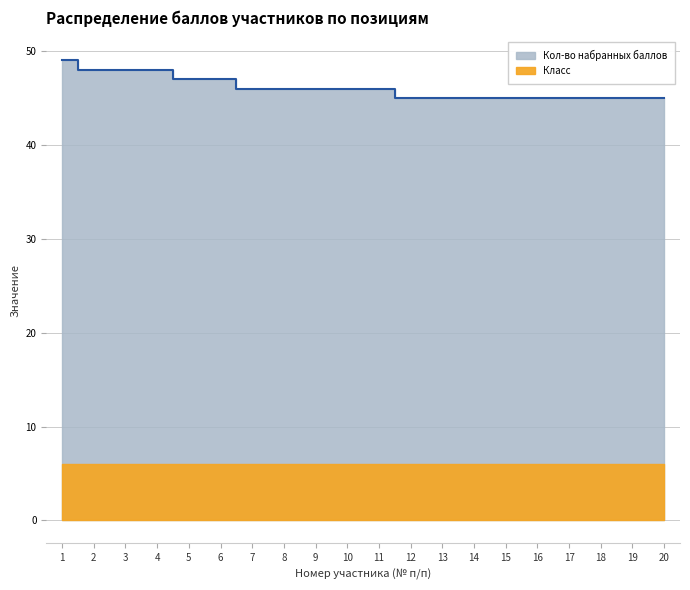

Reading right to left, list all the values displayed in this chart.

45	45	45	45	45	45	45	45	45	46	46	46	46	46	47	47	48	48	48	49